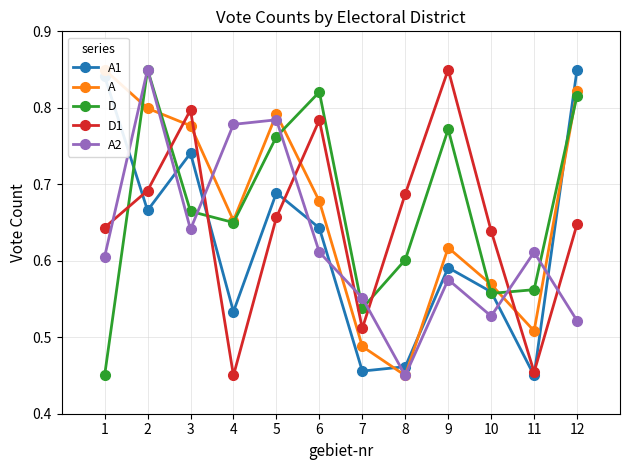

Between 1 and 5, which is larger?

1